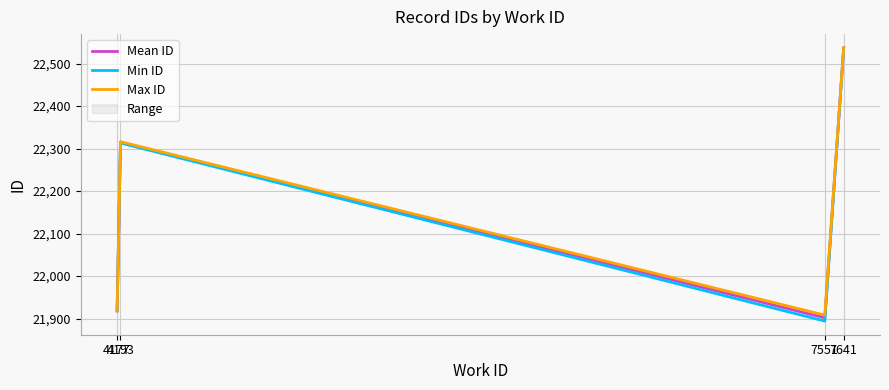

What is the difference between the second highest and minimum values in the Max ID series?

408.0